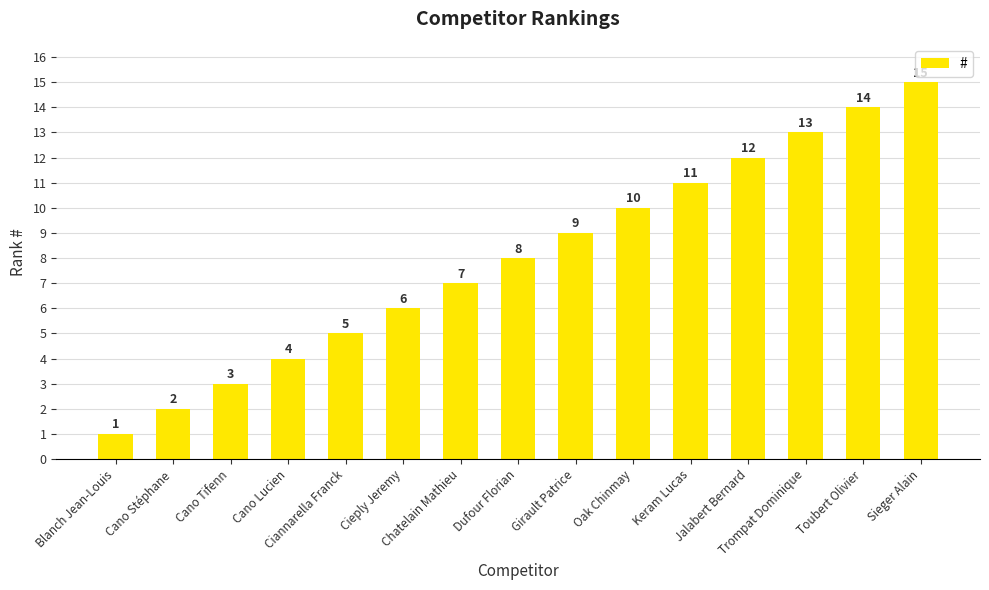

What is the change in value from Cano Lucien to Cieply Jeremy?

+2